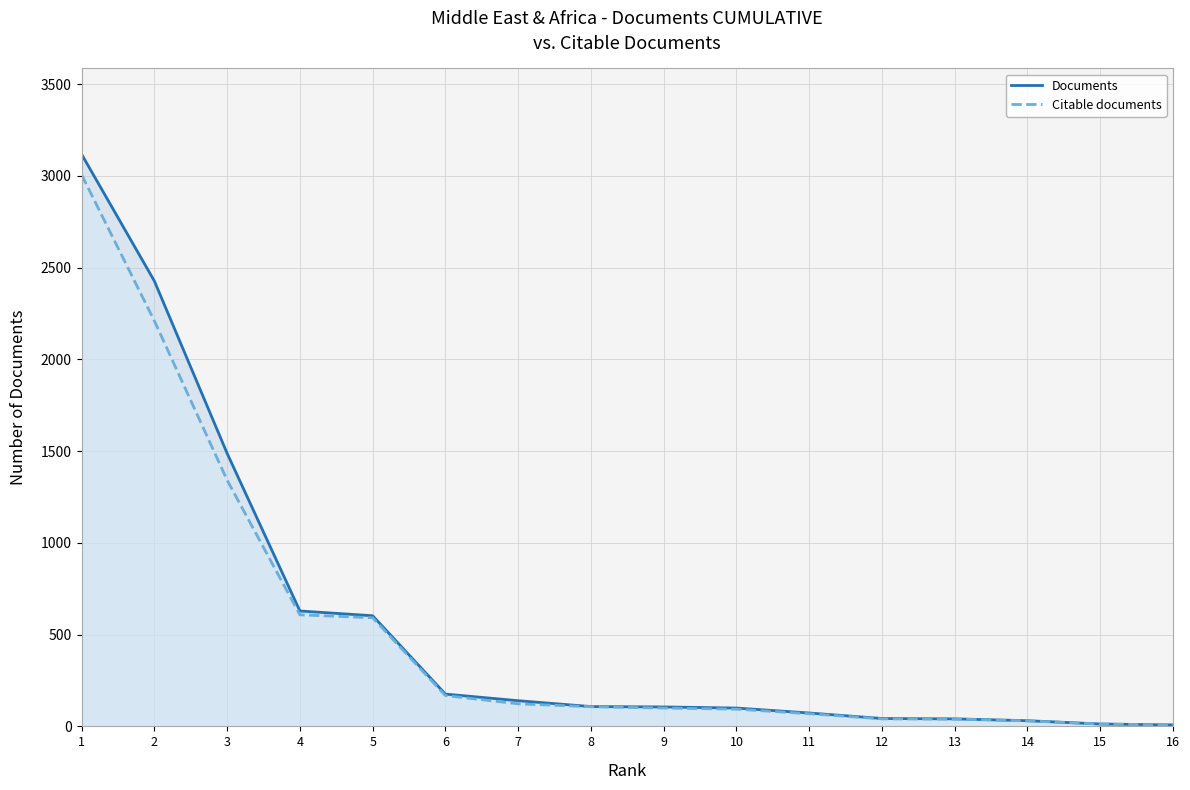

How many values in the Documents series exceed 108?

7